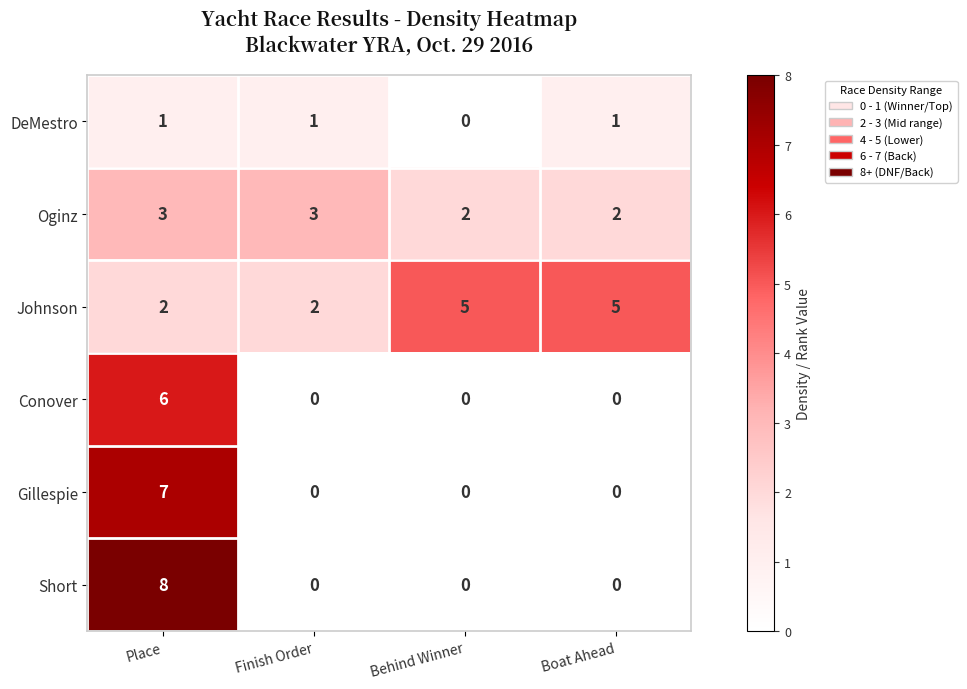

Between Behind Winner and Boat Ahead, which series saw the biggest shift?

DeMestro